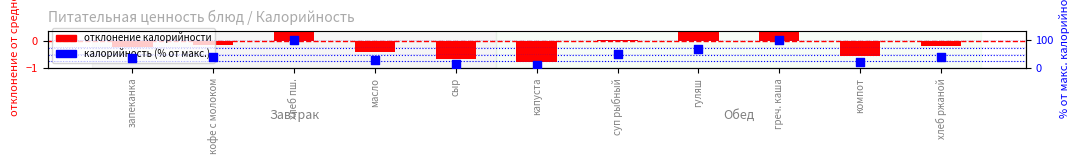

Which series has the largest Y range (max minus min)?

калорийность (% от макс.)